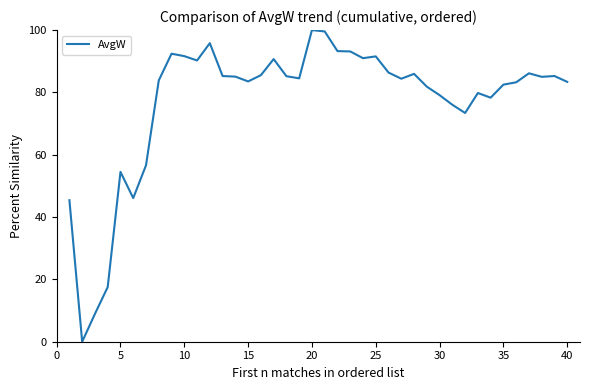

What is the greatest value displayed?

100.0